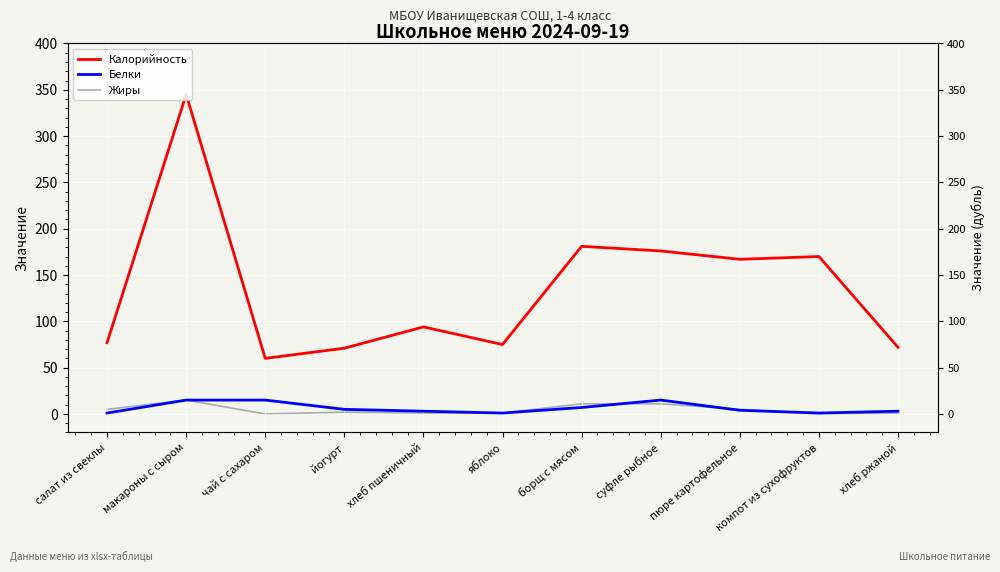

Reading right to left, transcribe all the data shown in this chart.

Калорийность: 72	170	167	176	181	75	94	71	60	345	77
Белки: 3	1	4	15	7	1	3	5	15	15	1
Жиры: 1	0	5	11	11	1	1	2	0	15	5